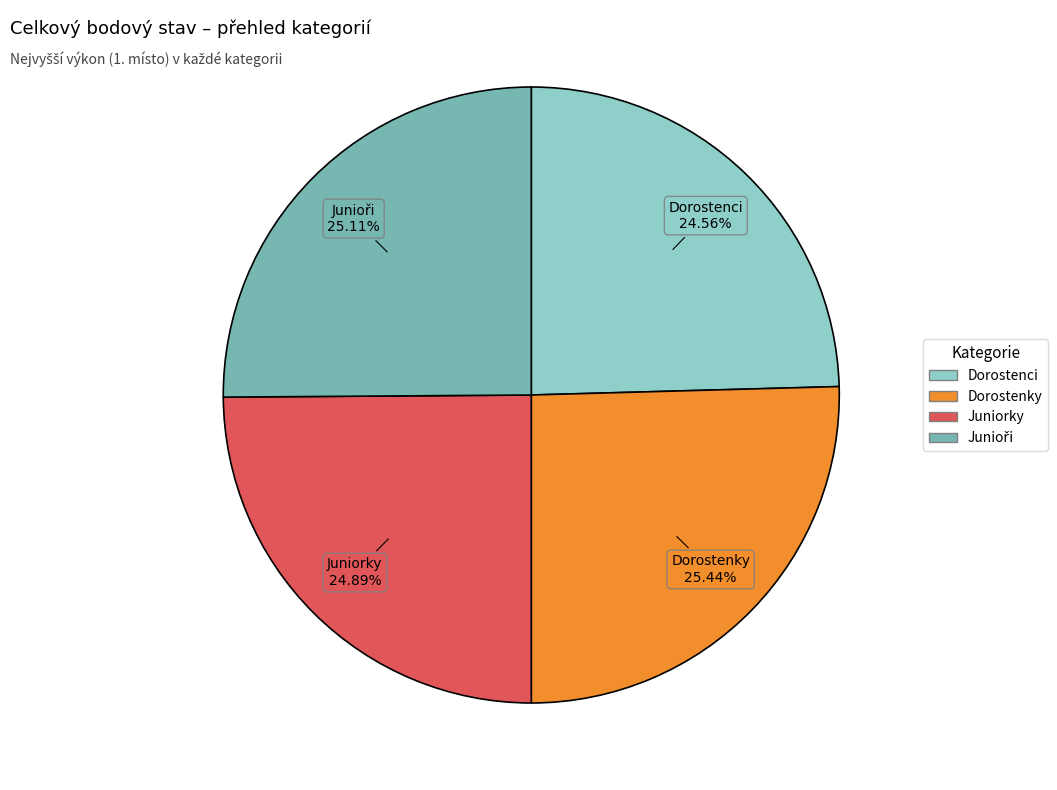

Combined, do Dorostenci and Juniorky account for over 50%?

No